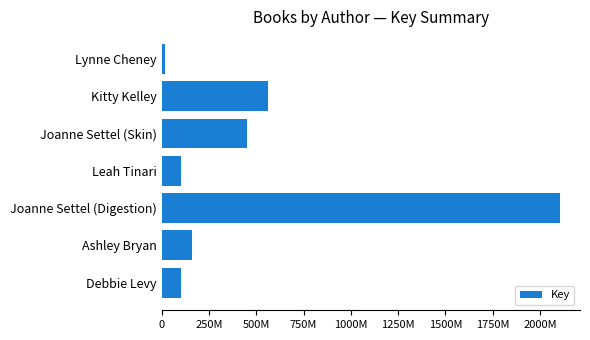

Which label corresponds to the largest value in the chart?

Joanne Settel (Digestion)